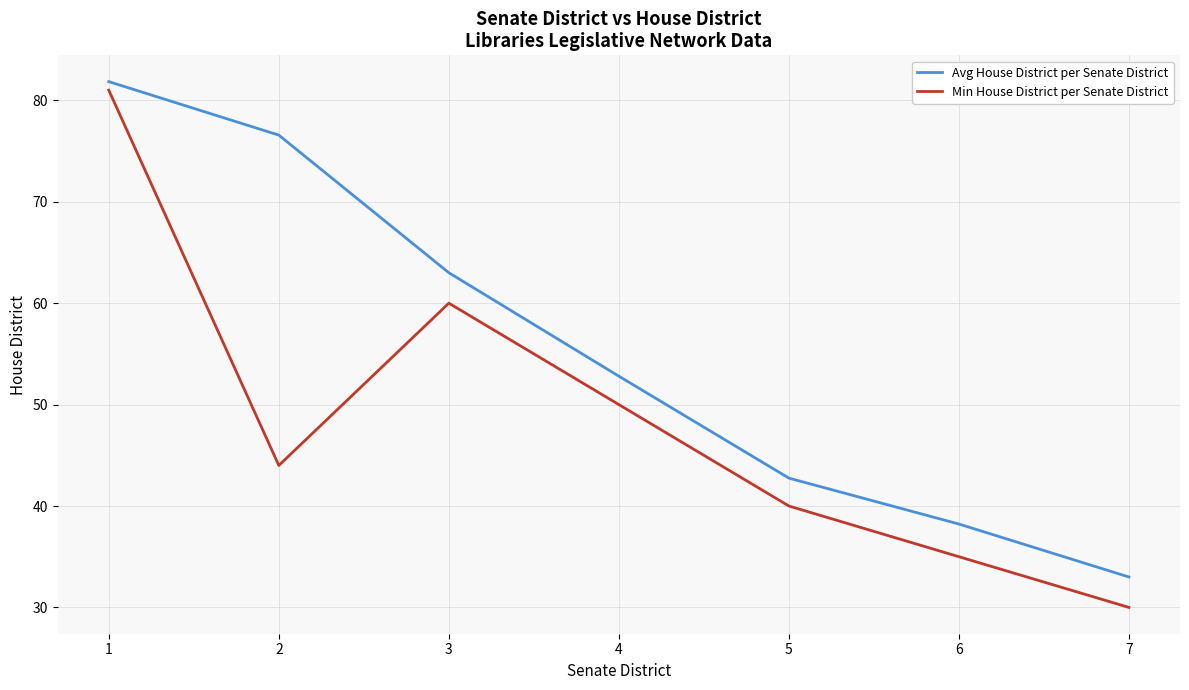

Which series has the largest total across all categories?

Avg House District per Senate District